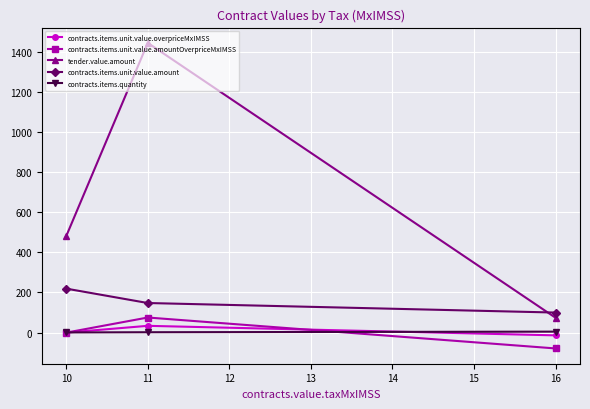

Rank the series by their maximum value, from highest to lowest.

tender.value.amount, contracts.items.unit.value.amount, contracts.items.unit.value.amountOverpriceMxIMSS, contracts.items.unit.value.overpriceMxIMSS, contracts.items.quantity